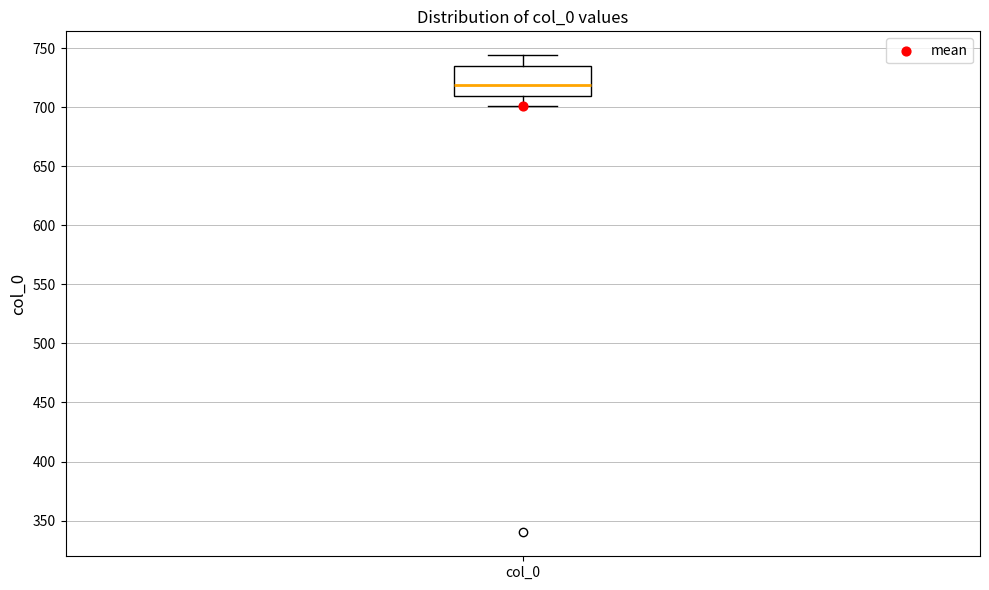

Read this box plot against the y-axis: the position of the median line, the range covered by the box, and the ends of both whiskers. The values are not printed on the chart, so give them approximately, as read against the axis.

median 720, box 710 to 735, whiskers 700 to 745